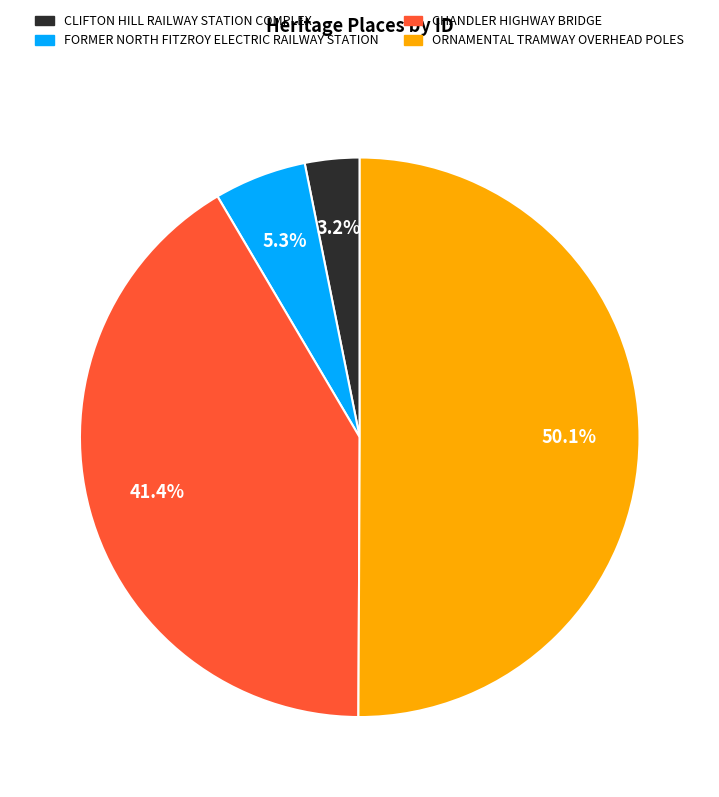

Which slice represents more than half of the pie?

ORNAMENTAL TRAMWAY OVERHEAD POLES